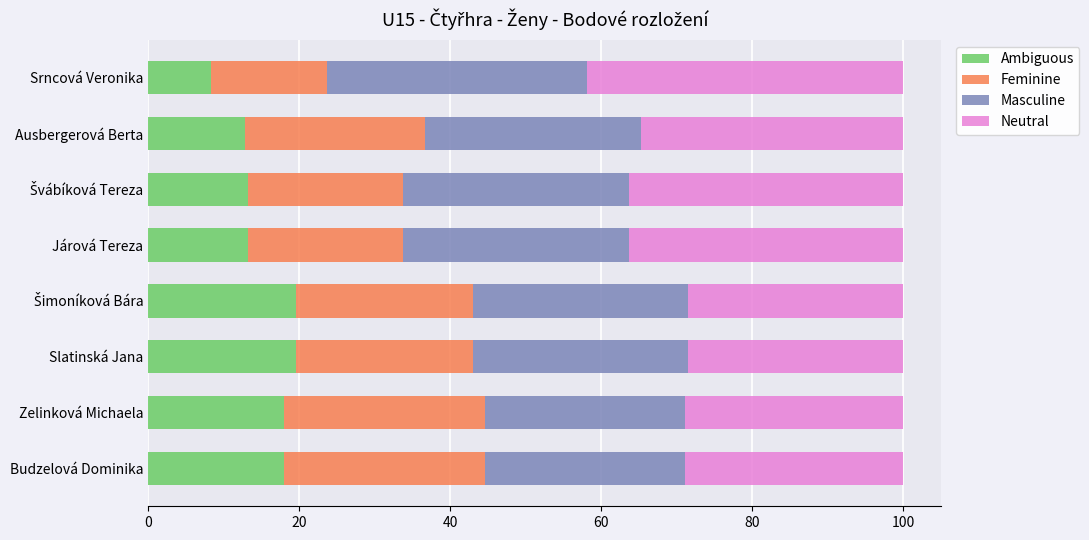

At which label does Ambiguous reach its minimum?

Srncová Veronika